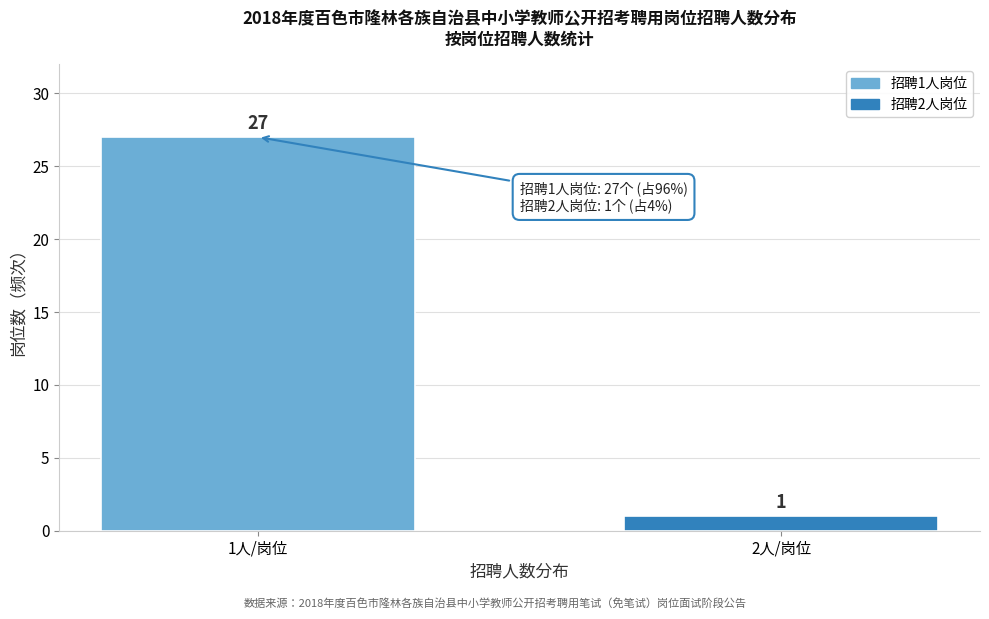

Reading left to right, extract all data points from this chart.

1人/岗位=27	2人/岗位=1